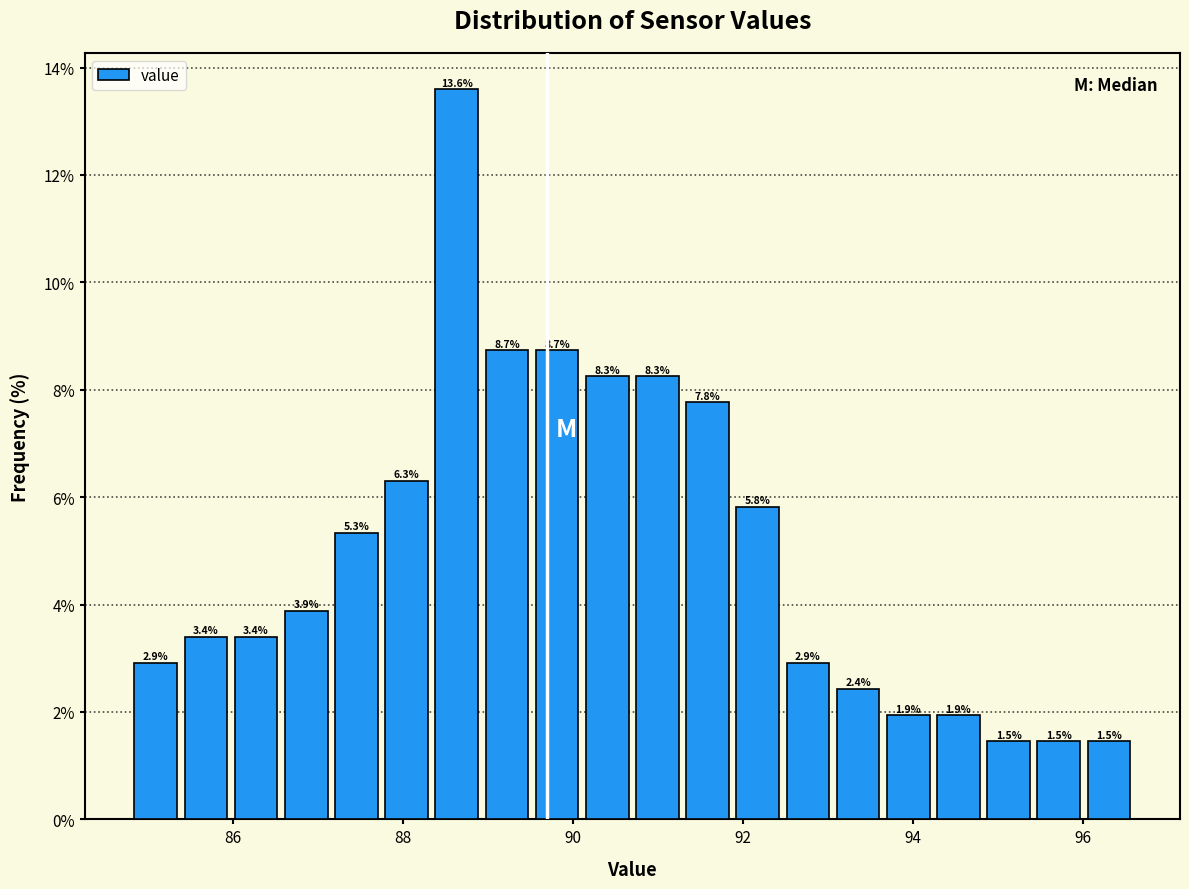

Around what value on the x-axis is the tallest bar? Give the approximate position of its centre, as read against the axis.

88.6